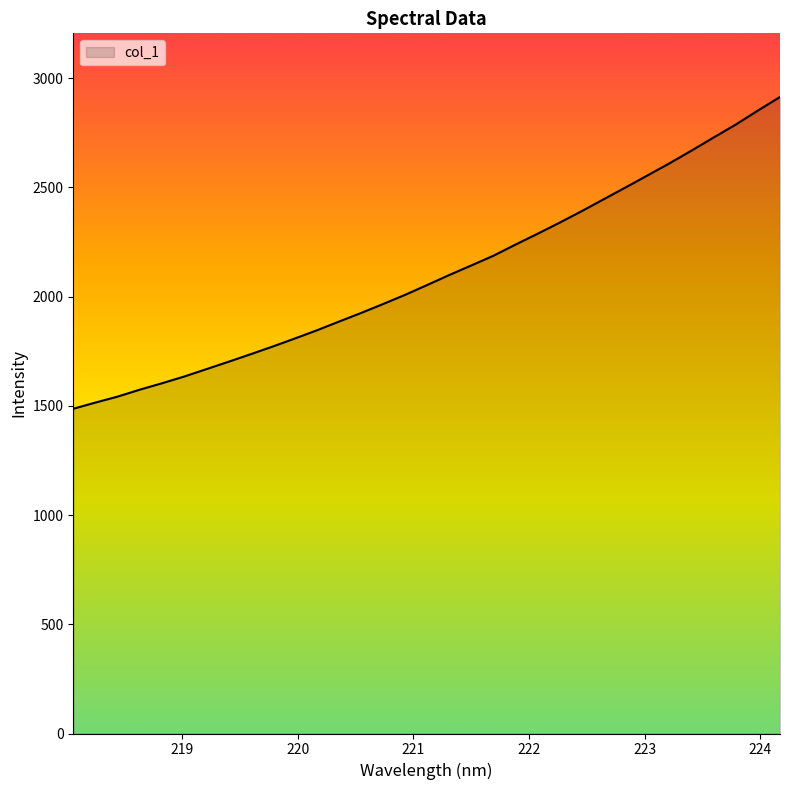

What is the maximum value shown in the chart?

2913.2